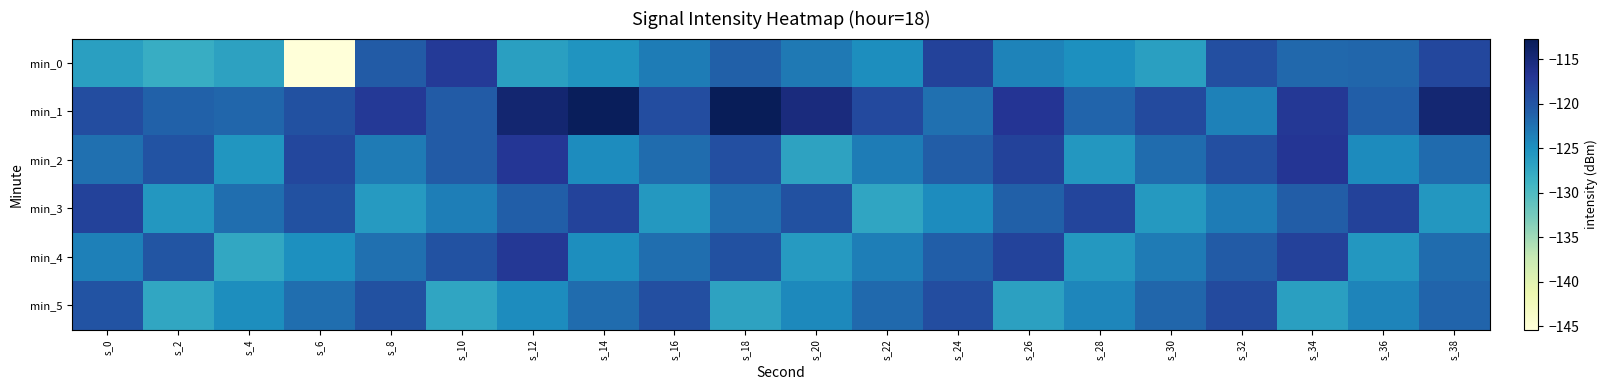

What is the greatest value displayed?

-112.7